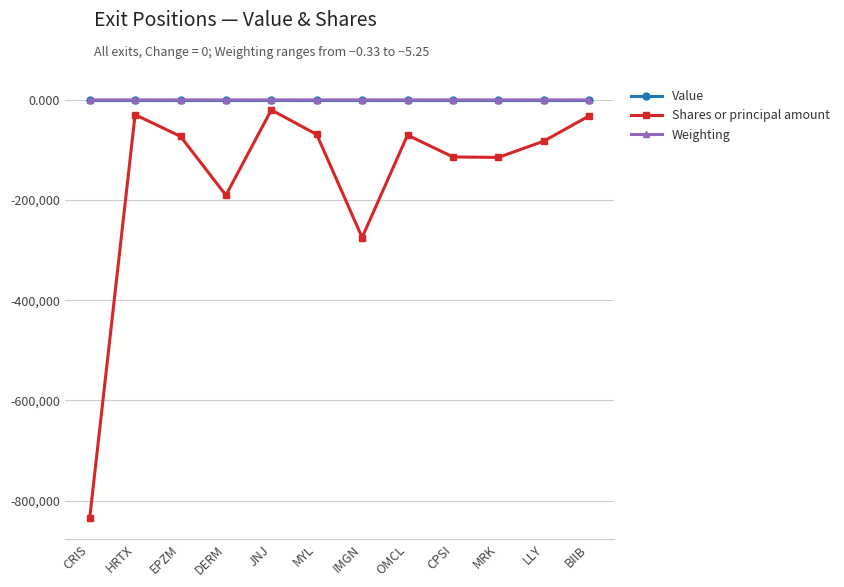

What position from the right is CPSI?

4